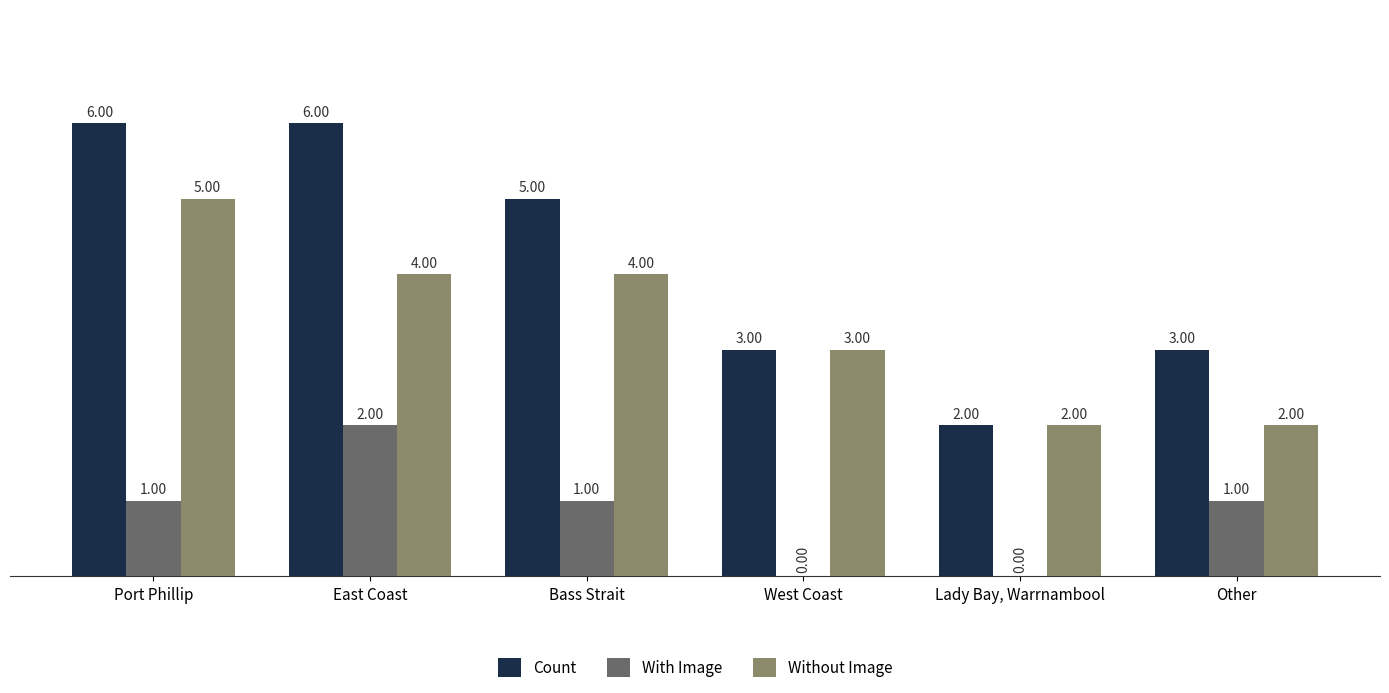

What is the total value across all series at East Coast?

12